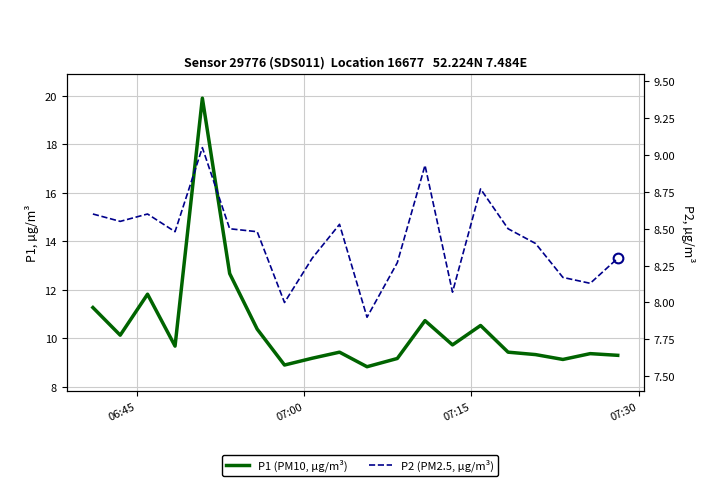

What is the greatest value displayed?

19.9